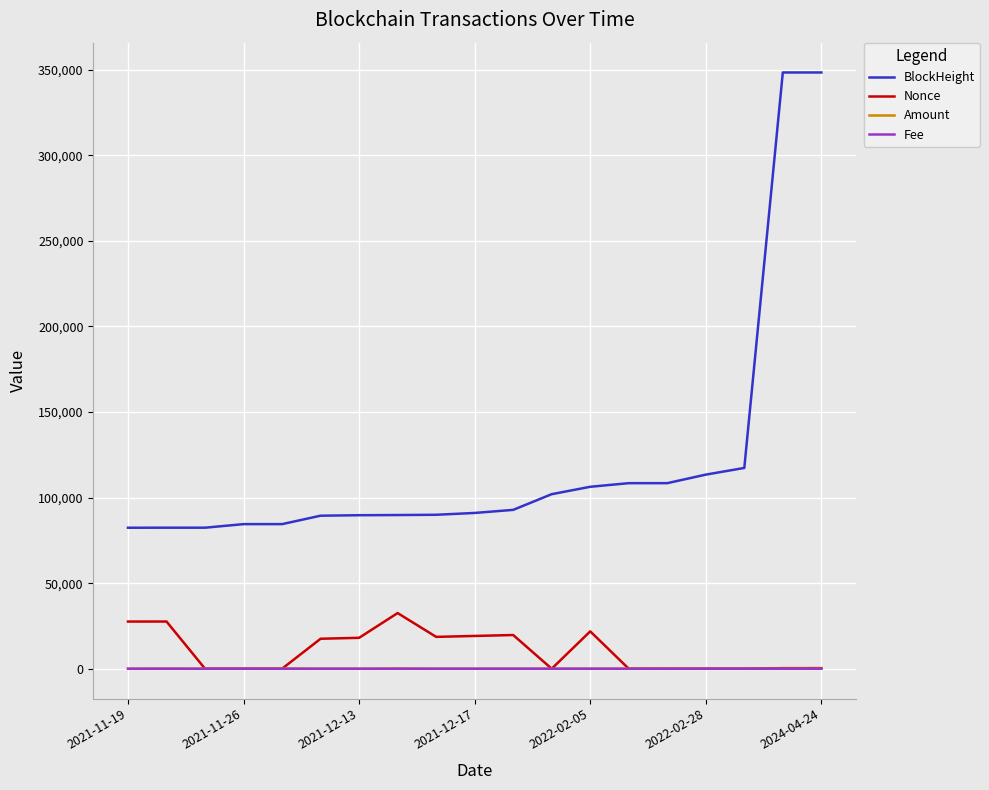

Which series has the largest range (max minus min)?

BlockHeight